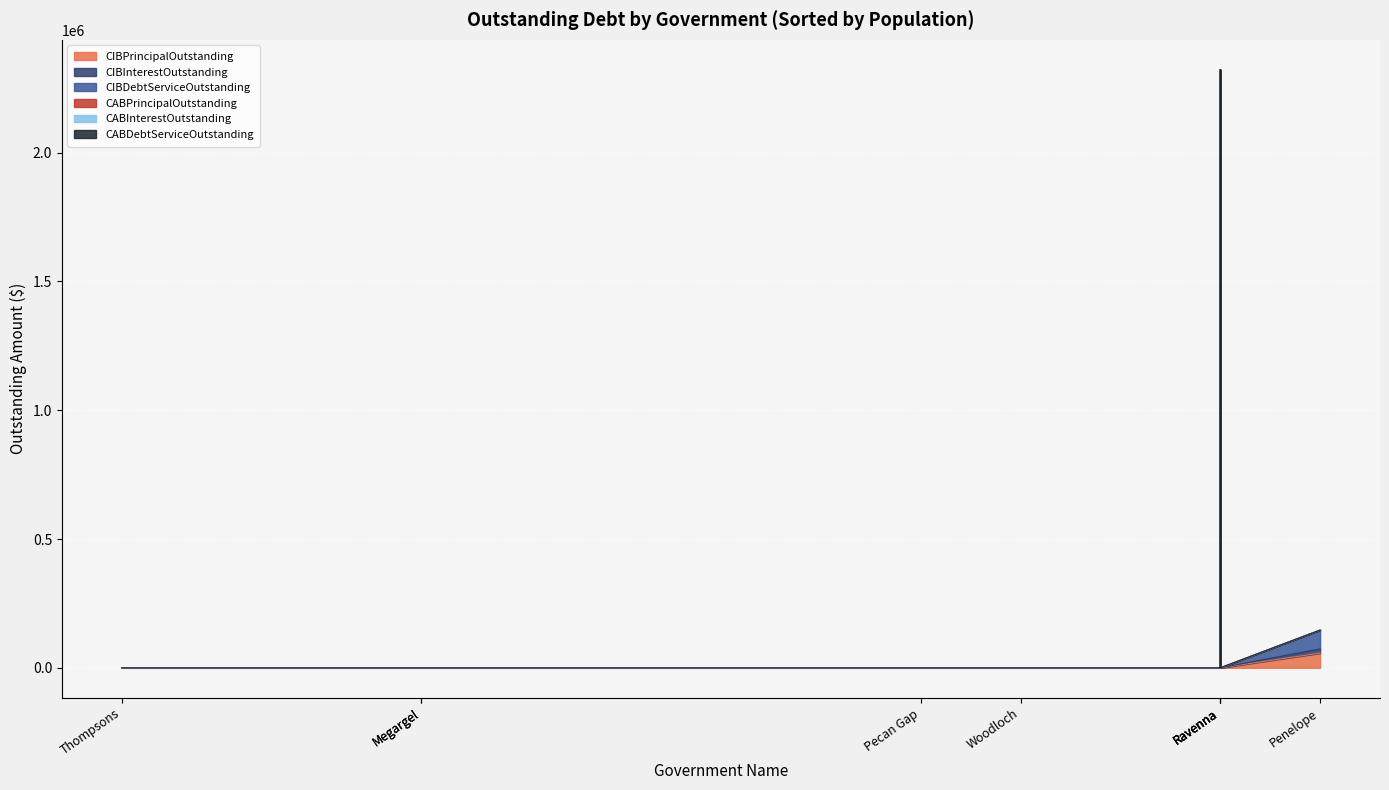

True or false: CABInterestOutstanding and CIBPrincipalOutstanding cross at least once.

False